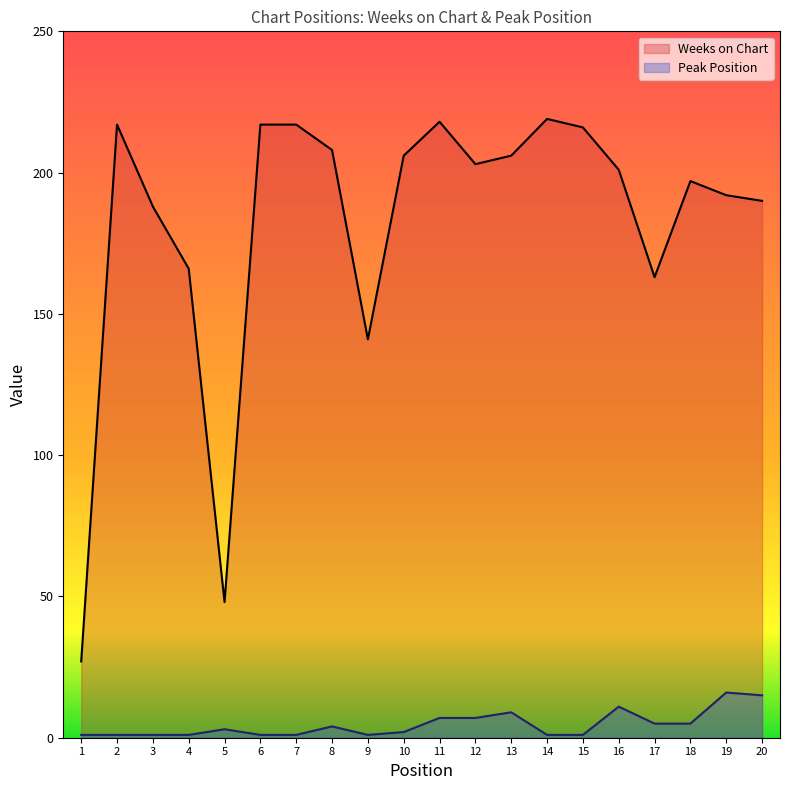

Rank the categories by Weeks on Chart value from lowest to highest.

1, 5, 9, 17, 4, 3, 20, 19, 18, 16, 12, 10, 13, 8, 15, 2, 6, 7, 11, 14